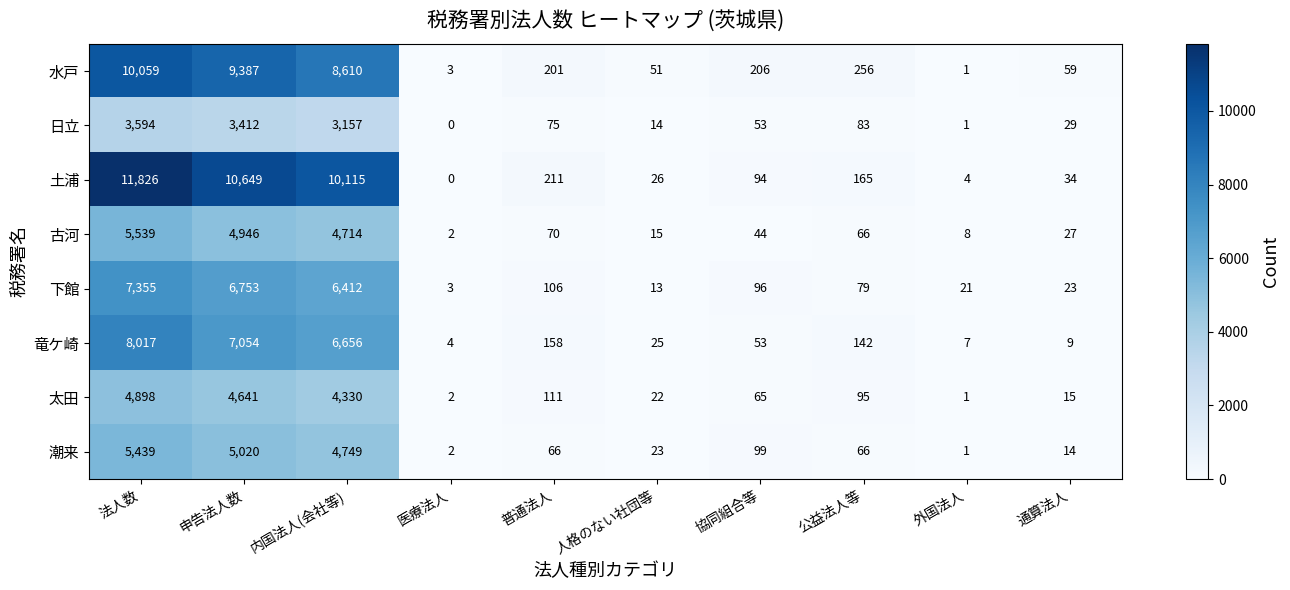

What is the difference between the highest and lowest values at 法人数?

8232